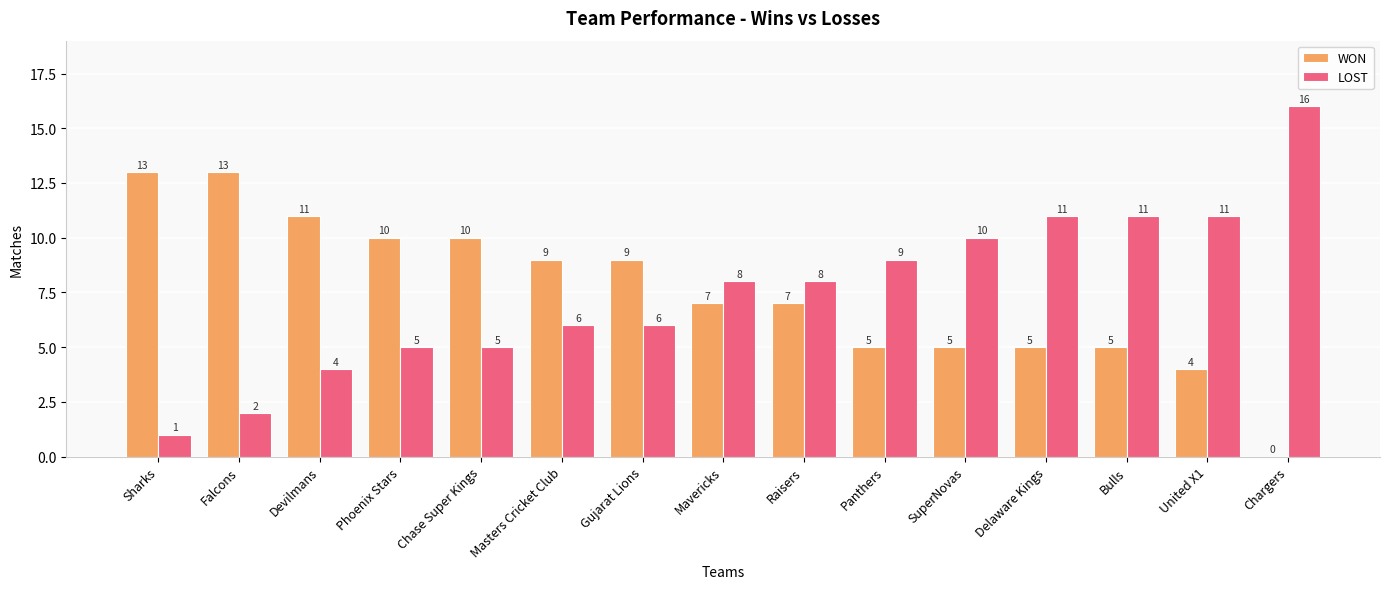

The LOST series shows 4 at Devilmans. True or false?

True